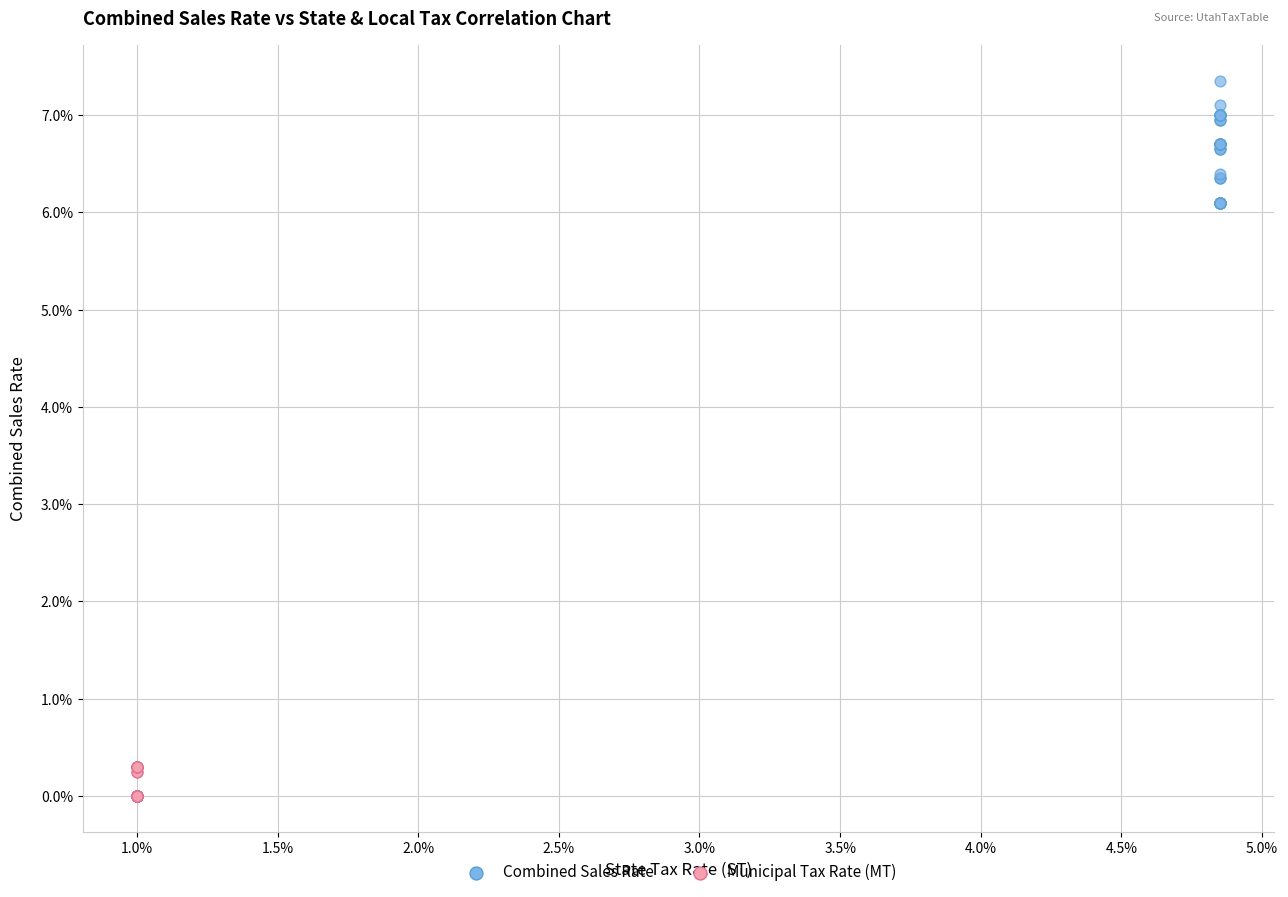

What are all the series names shown in the legend?

Combined Sales Rate, Municipal Tax Rate (MT)